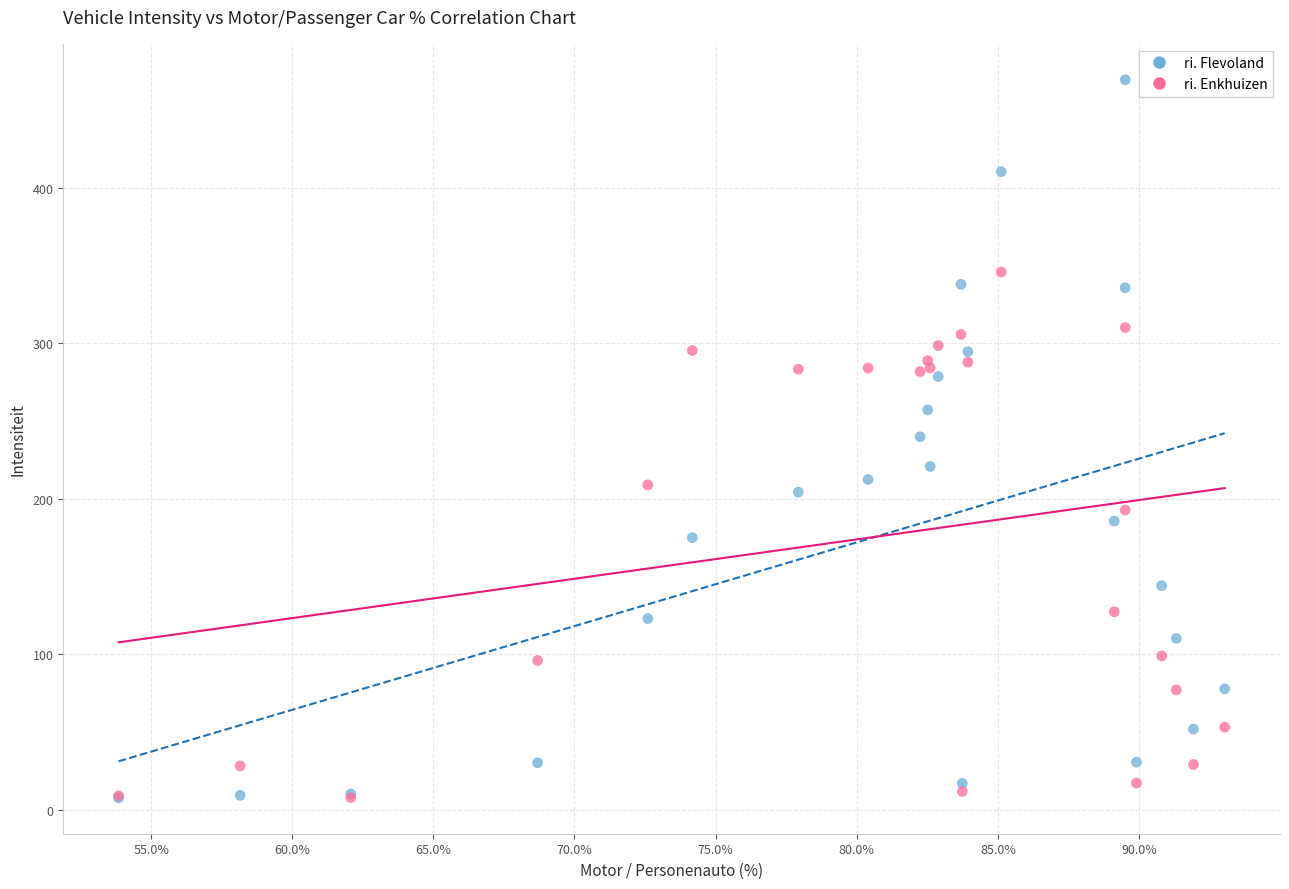

What are all the series names shown in the legend?

ri. Flevoland, ri. Enkhuizen